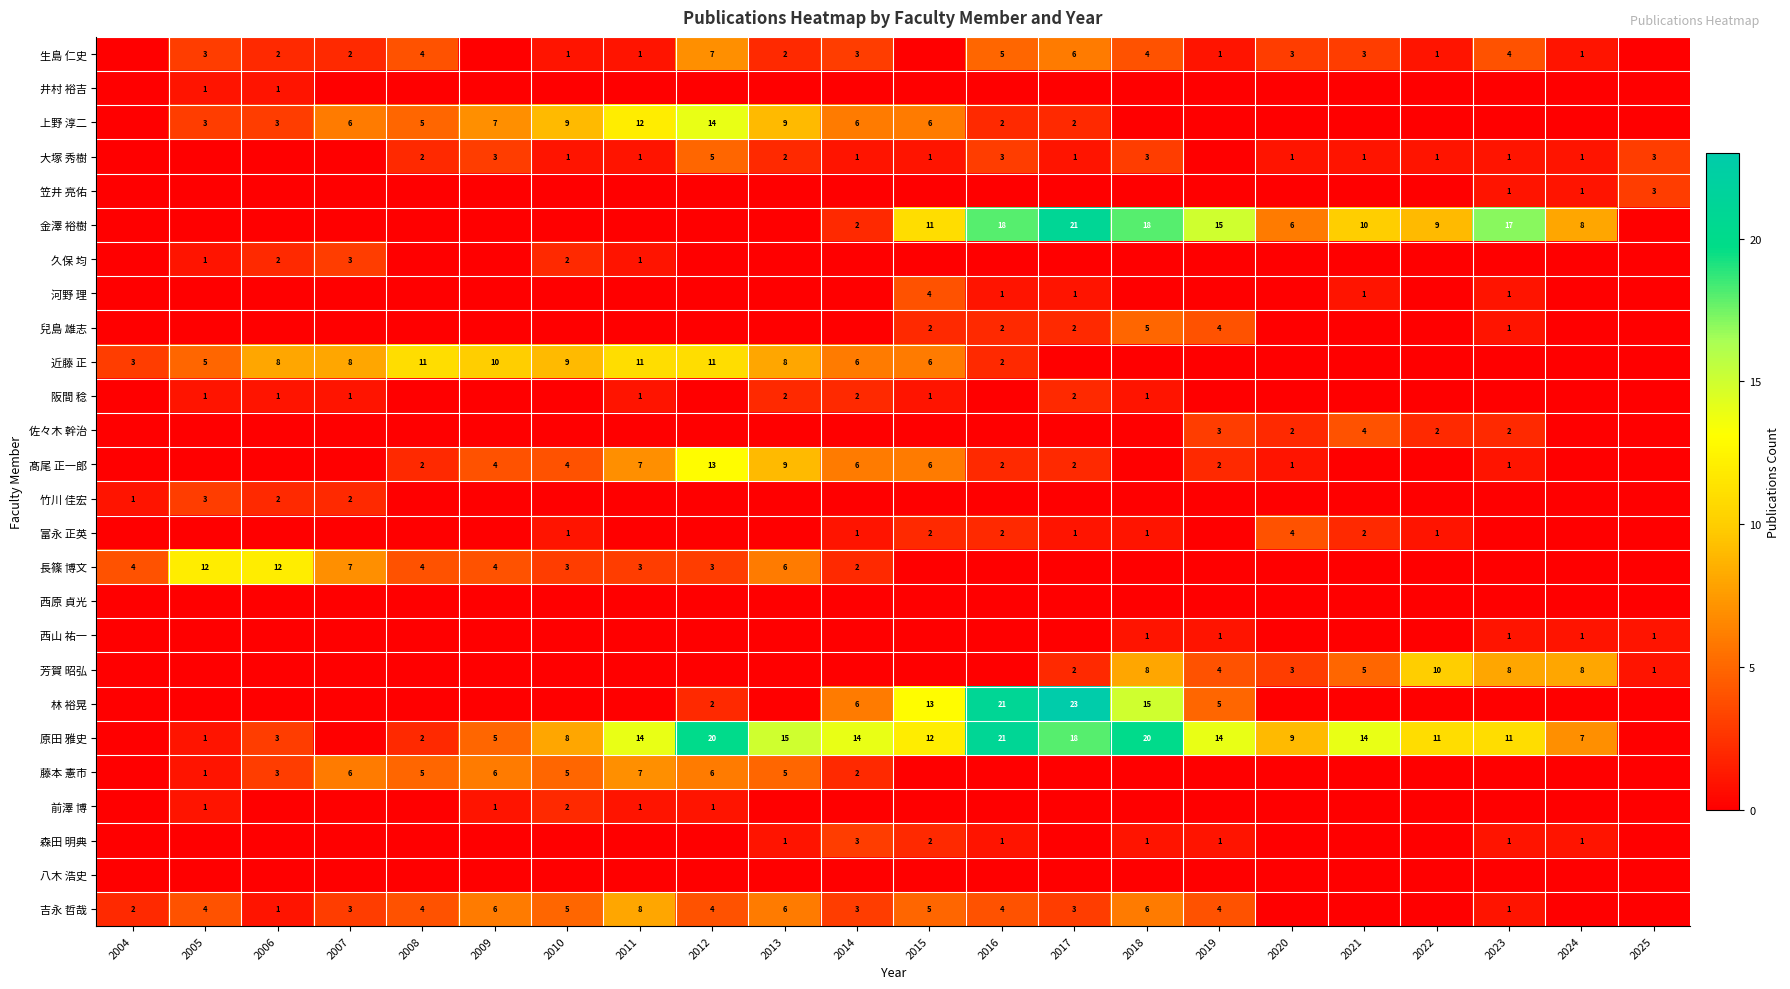

What is the difference between the 芳賀 昭弘 values at 2023 and 2019?

4